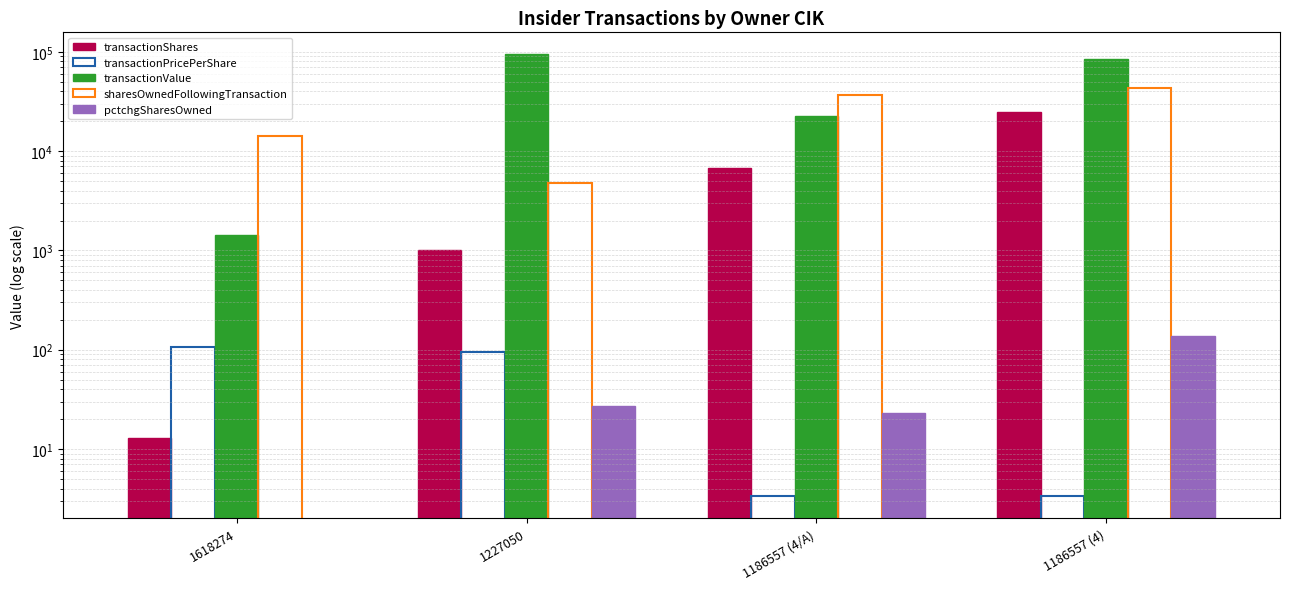

What is the label of the 4th bar from the left?

1186557 (4)